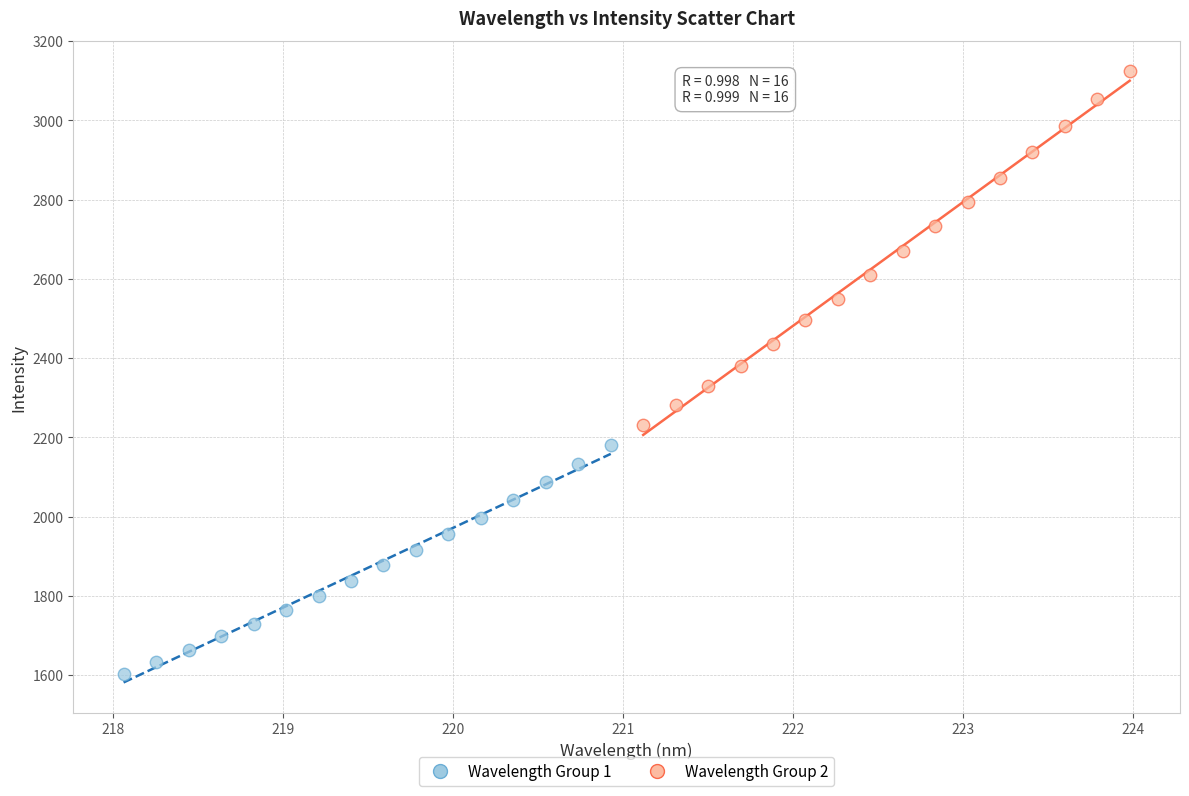

What are all the series names shown in the legend?

Wavelength Group 1, Wavelength Group 2